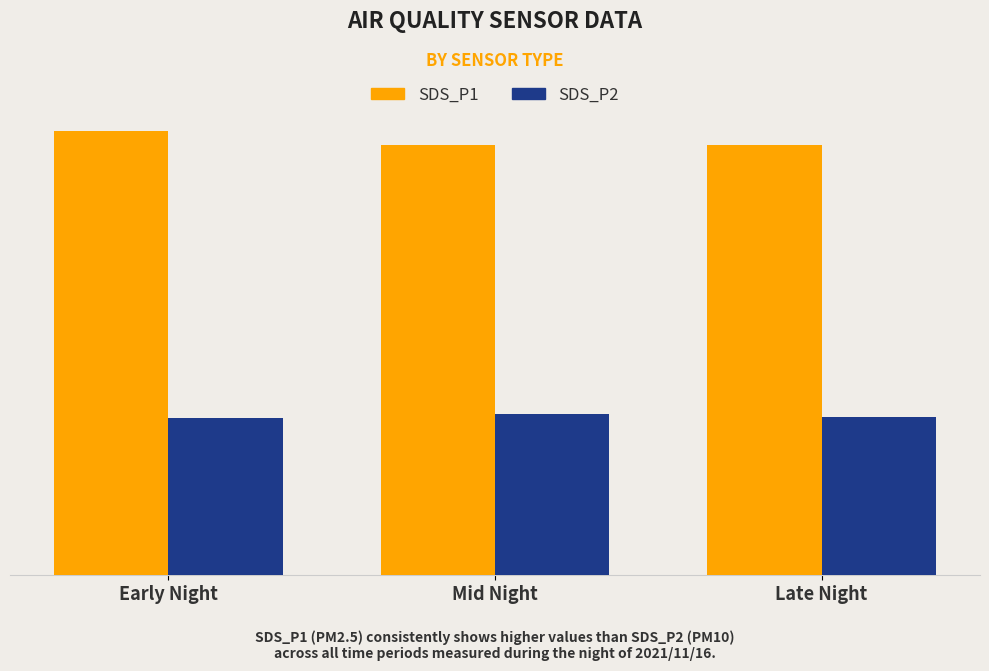

Does the chart contain any negative values?

No